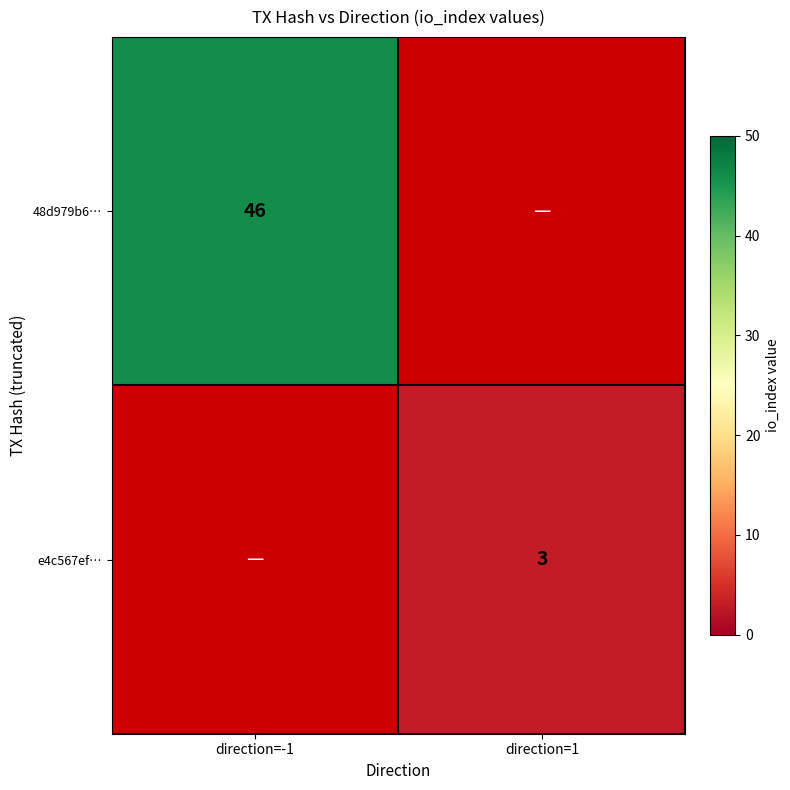

Is the value of e4c567ef… at direction=1 greater than the value of 48d979b6… at direction=-1?

No